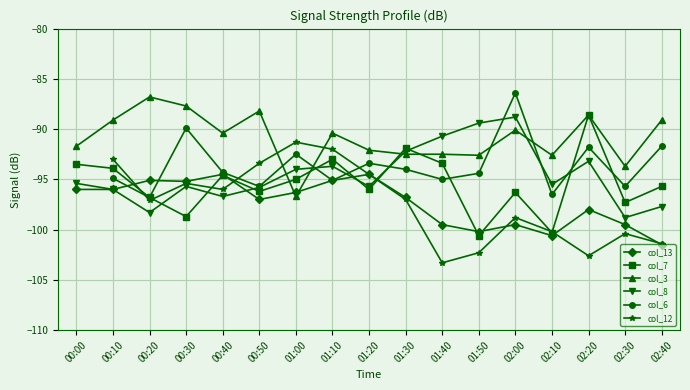

Where do col_6 and col_8 first cross each other?

01:00 and 01:10